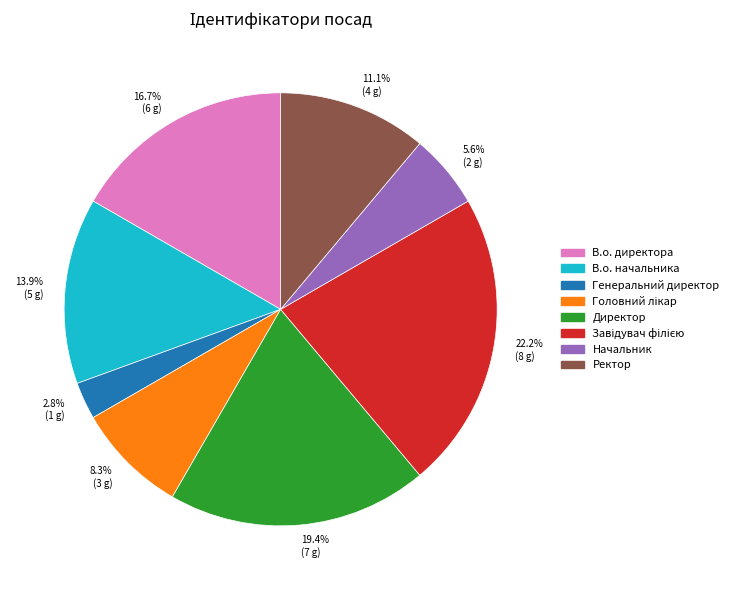

To the nearest percent, what portion does Генеральний директор represent?

3%